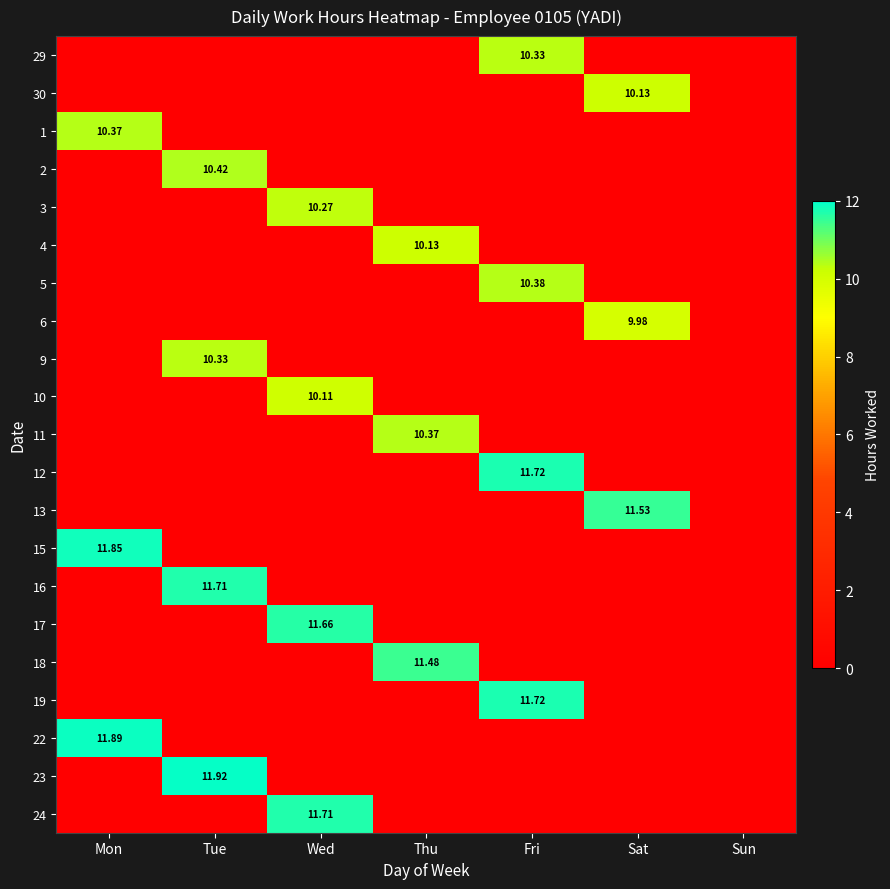

What is the sum of all 12 values?

11.7